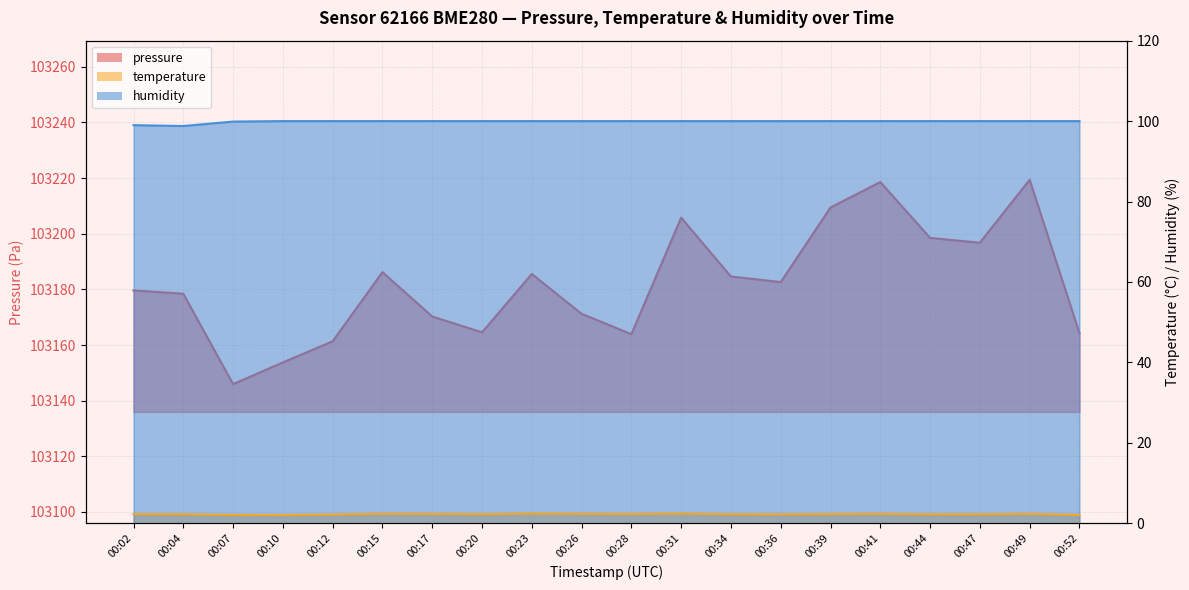

True or false: pressure has more than 2 points higher than both neighbors.

True